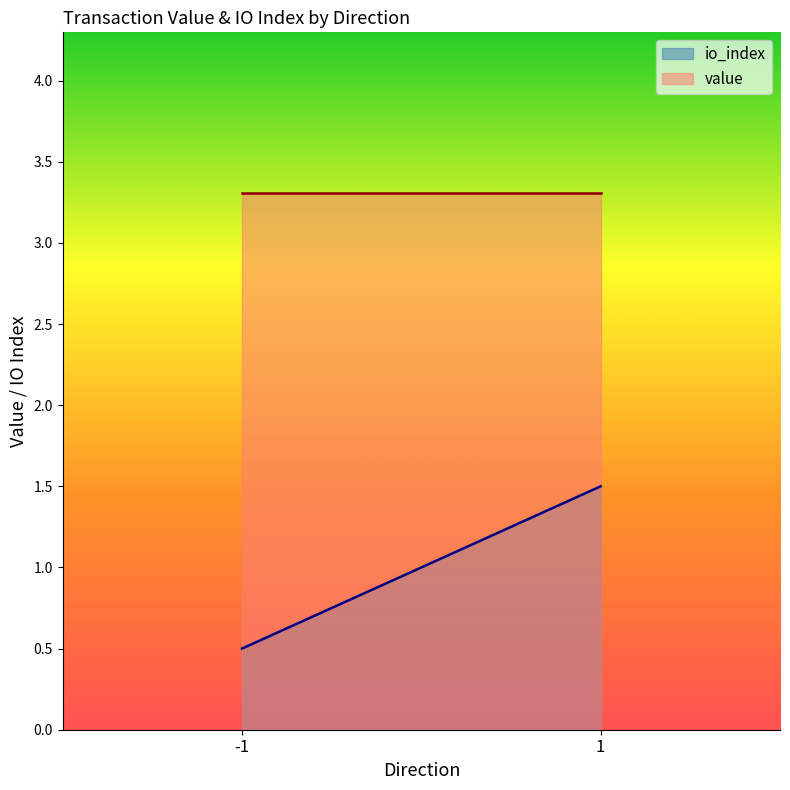

The value of value at 1 is 3.3. True or false?

True